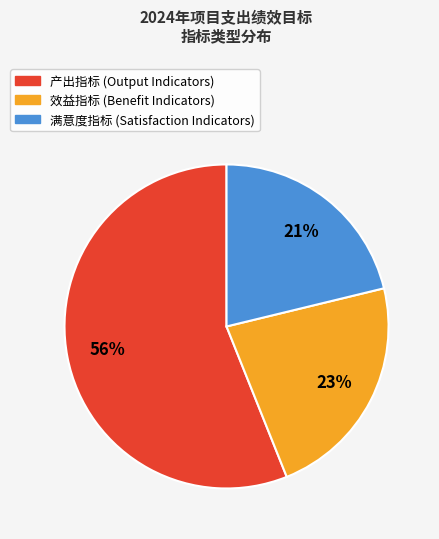

Does 满意度指标 account for over 50% of the chart?

No